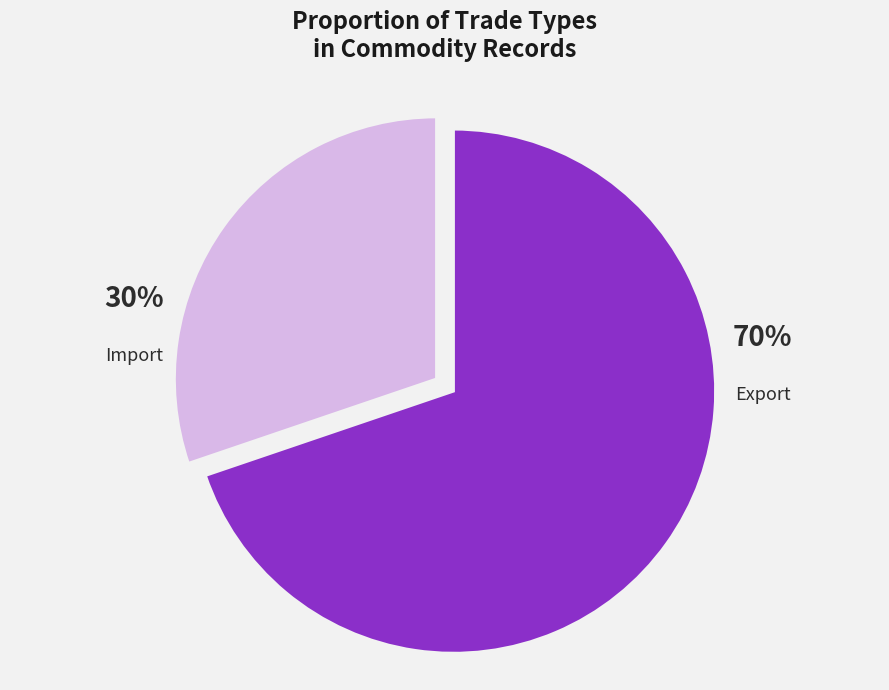

Is the sum of Export and Import greater than half?

Yes